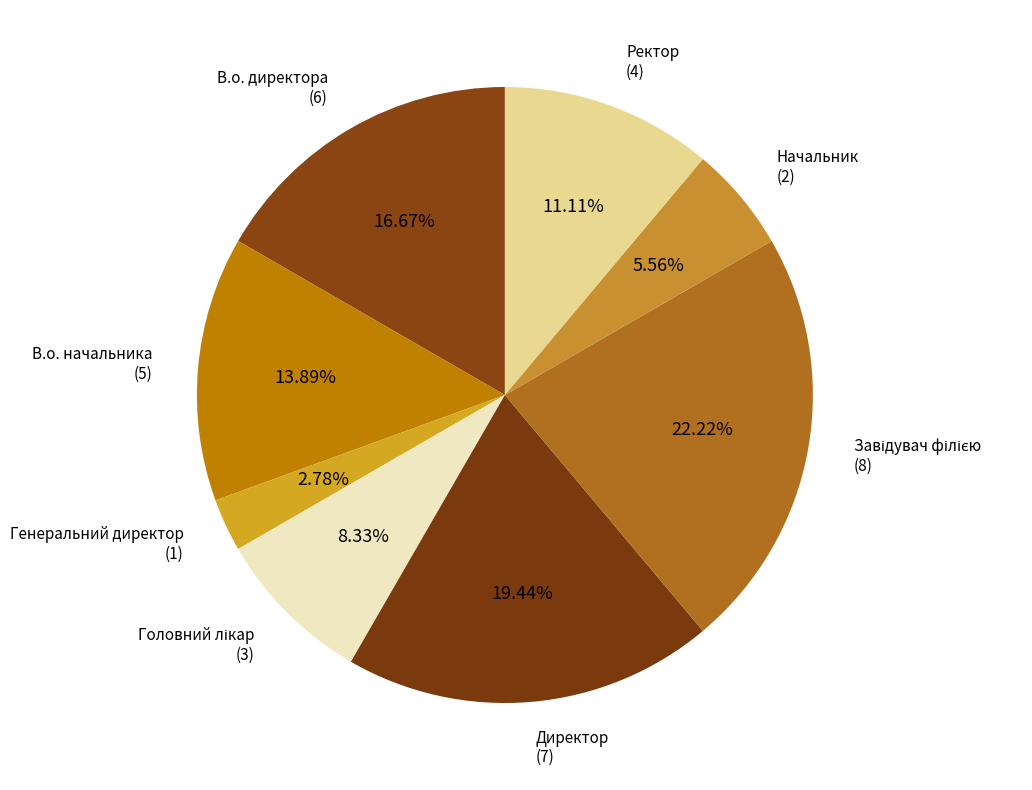

Is there any slice that represents more than half of the pie?

No